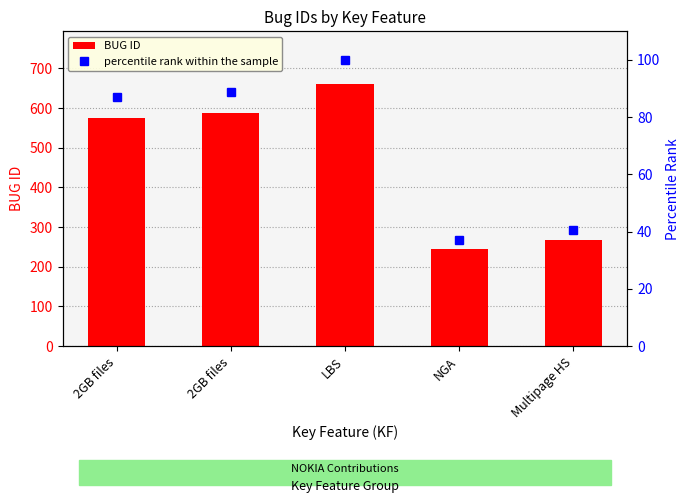

What are all the series names shown in the legend?

BUG ID, percentile rank within the sample